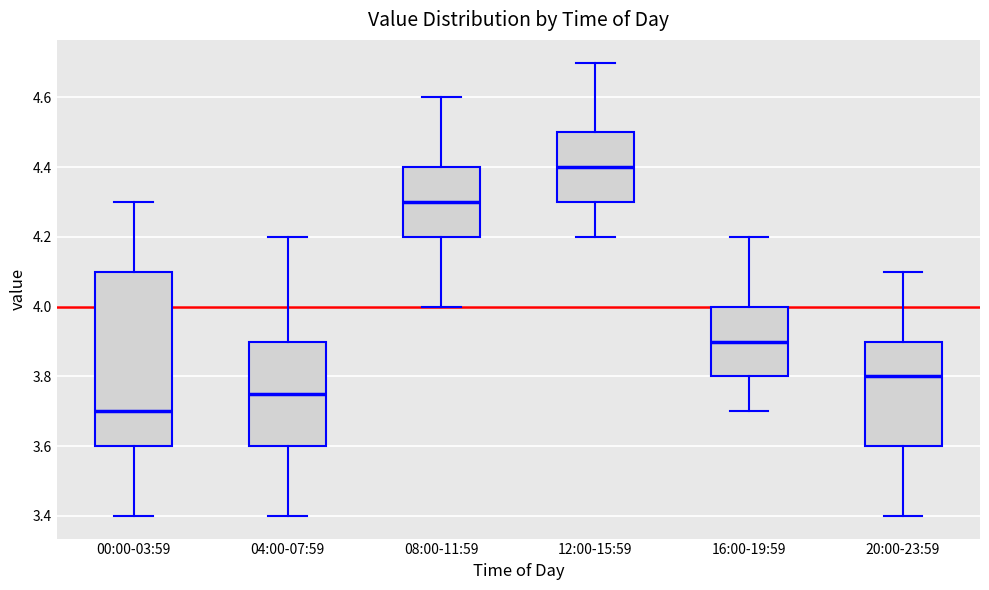

Comparing the boxes themselves (not the whiskers), which one is the tallest?

00:00-03:59